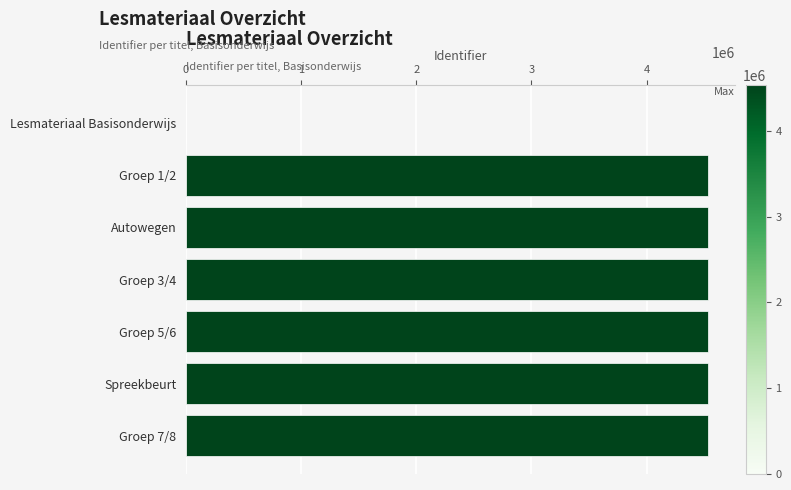

Is it true that the value at Autowegen is 7804421?

False